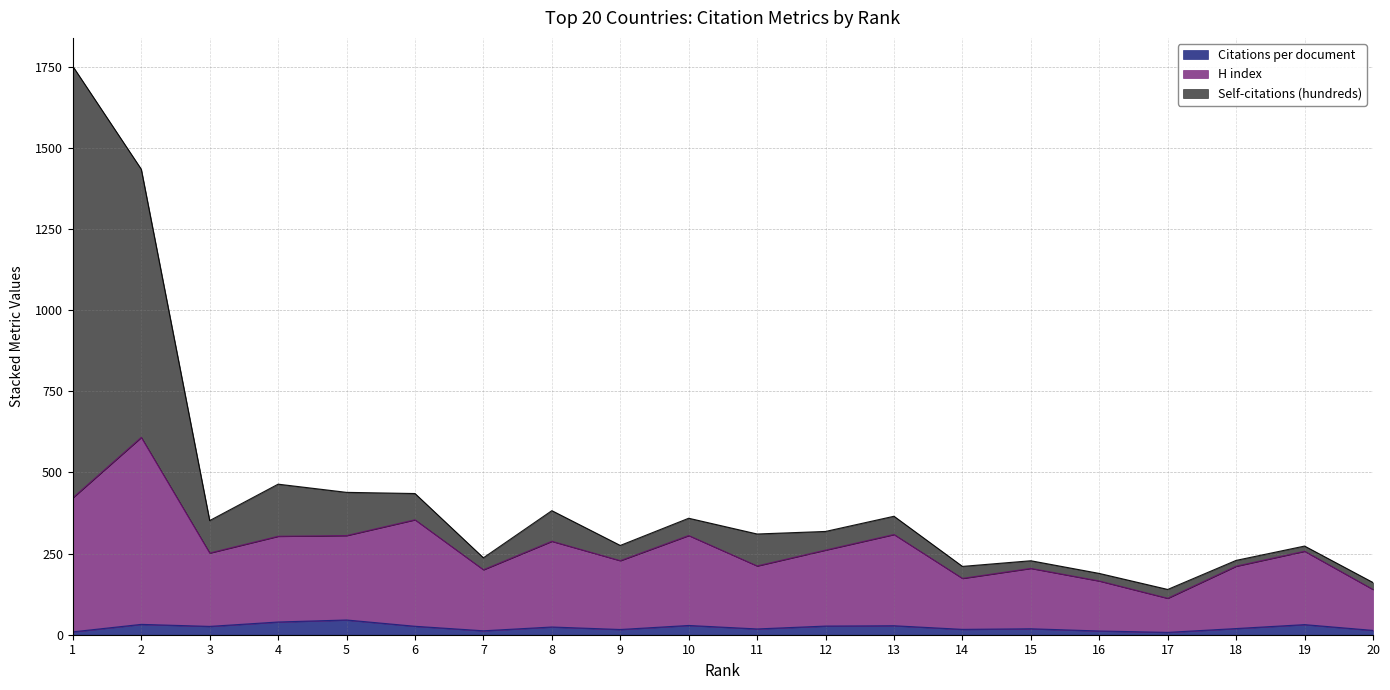

Reading right to left, extract all data points from this chart.

Citations per document: 13.3	31.1	19.0	7.2	11.5	18.3	16.5	27.7	26.6	17.8	28.5	16.1	23.8	12.1	26.0	45.4	39.2	25.7	31.9	8.8
H index: 139.3	257.1	211.0	112.2	165.5	204.3	173.5	308.7	260.6	211.8	305.5	228.1	287.8	200.1	354.0	305.4	303.2	251.7	607.9	421.8
Self-citations (hundreds): 160.8	273.1	229.0	139.5	188.8	227.9	210.4	364.9	318.1	310.3	358.8	275.0	382.2	236.9	434.9	438.5	463.8	351.6	1433.8	1750.8